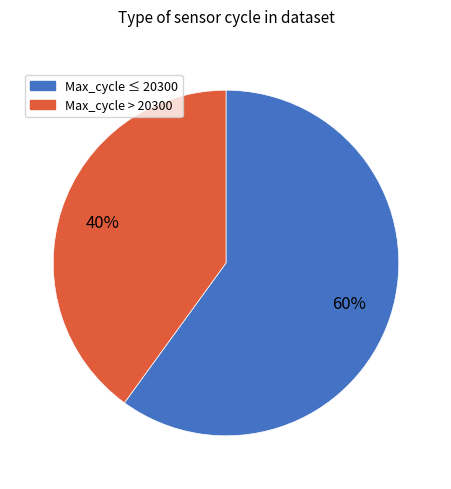

Is there a majority slice in this chart?

Yes